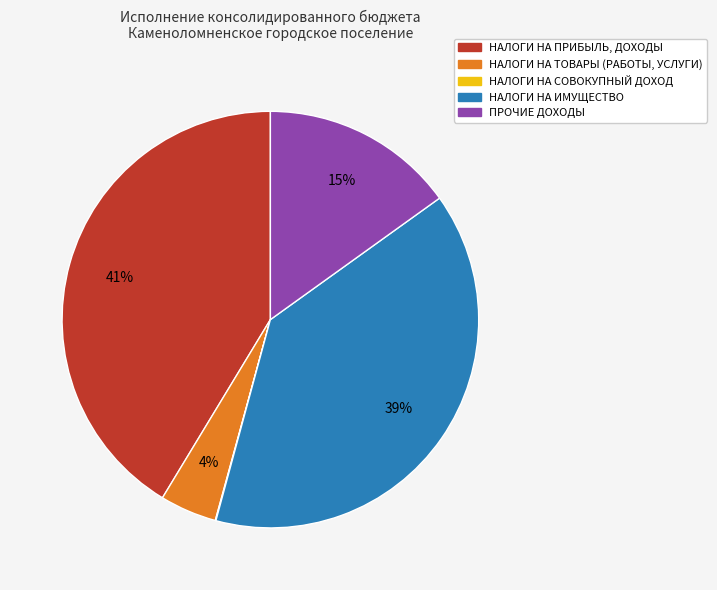

Combined, do НАЛОГИ НА ПРИБЫЛЬ, ДОХОДЫ and НАЛОГИ НА ИМУЩЕСТВО account for over 50%?

Yes